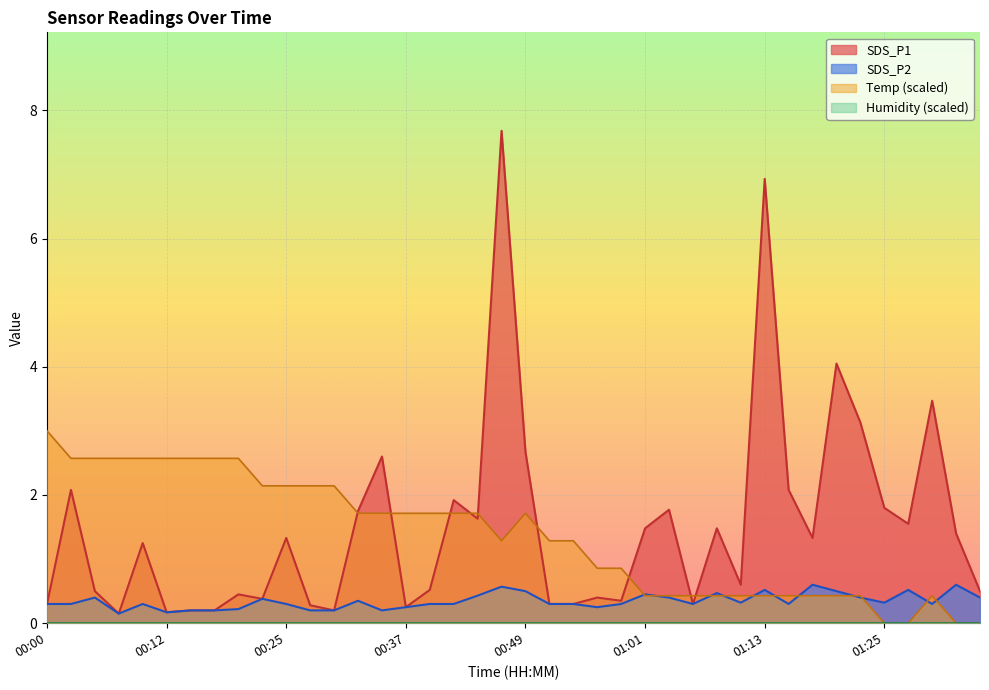

Which series has the widest spread of values?

SDS_P1